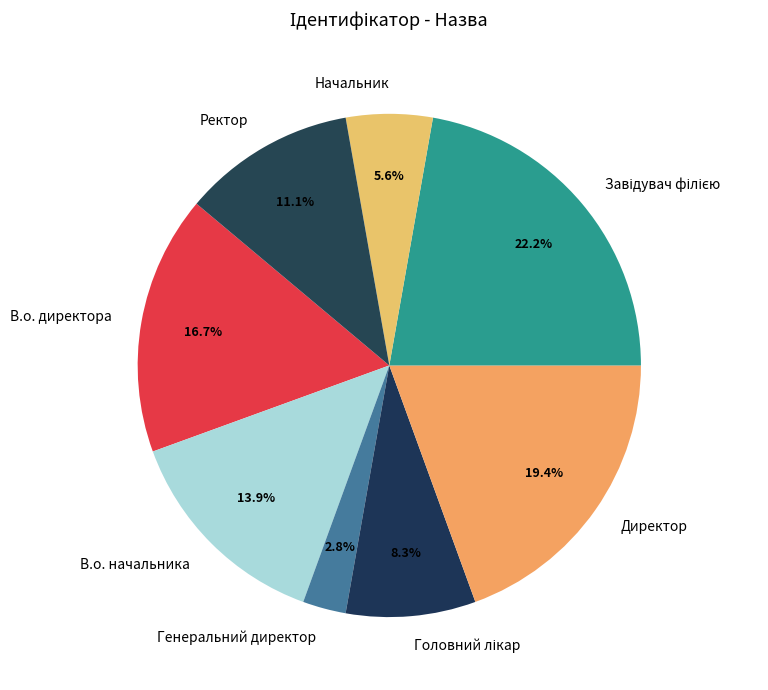

To the nearest percent, what is the difference between the largest and smallest slice percentages?

19%